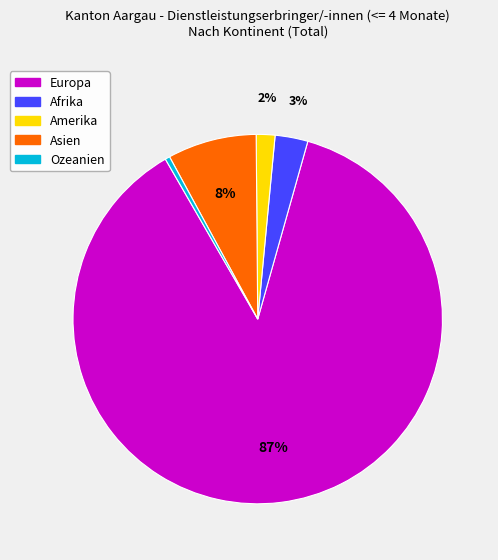

To the nearest percent, what portion does Afrika represent?

3%